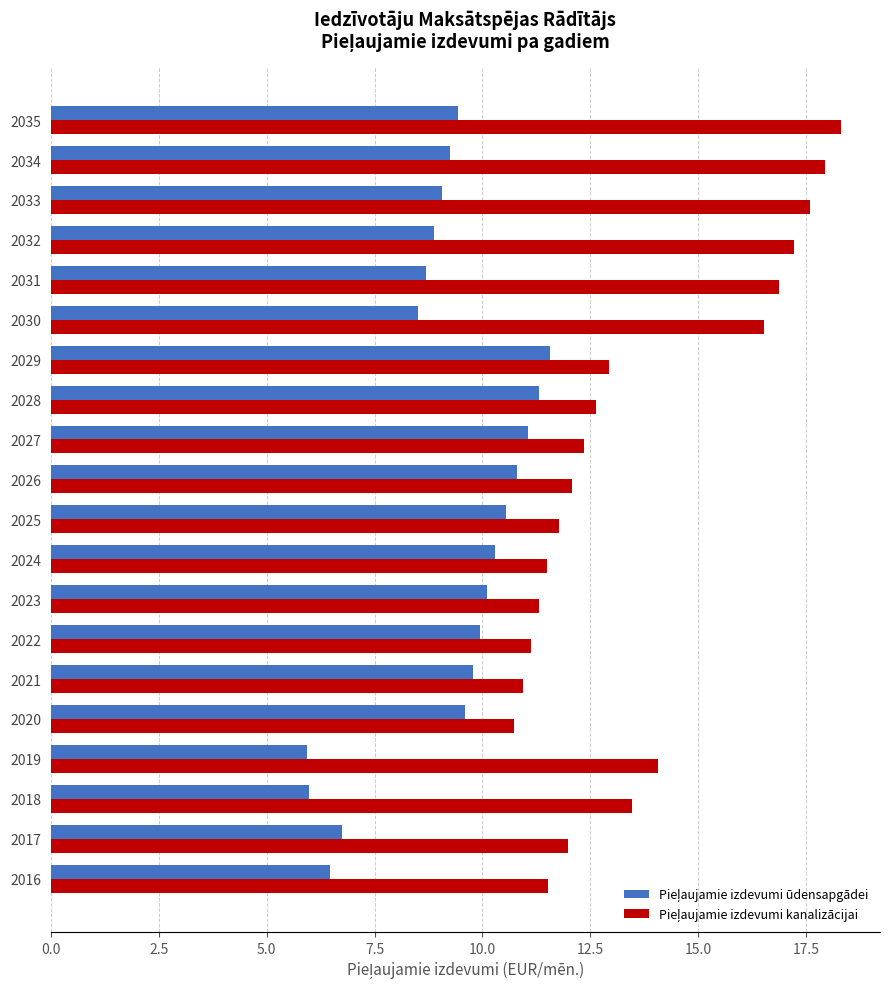

What is the difference between the highest and lowest values at 2027?

1.3